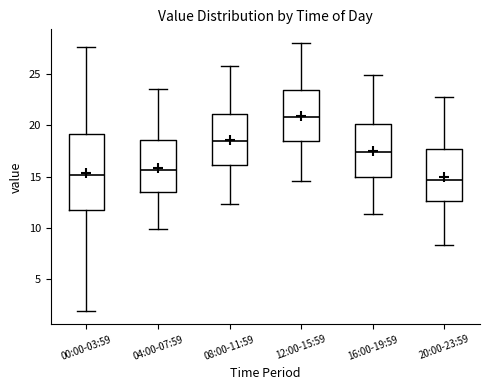

Reading left to right, transcribe this box plot: for each box, give where its median line is, the range the box spans, and where its two whiskers end, as read against the y-axis. The values are not printed on the chart, so give them approximately, as read against the axis.

00:00-03:59: median 15.0, box 12.0 to 19.0, whiskers 2.0 to 27.5
04:00-07:59: median 15.5, box 13.5 to 18.5, whiskers 10.0 to 23.5
08:00-11:59: median 18.5, box 16.0 to 21.0, whiskers 12.5 to 26.0
12:00-15:59: median 21.0, box 18.5 to 23.5, whiskers 14.5 to 28.0
16:00-19:59: median 17.5, box 15.0 to 20.0, whiskers 11.5 to 25.0
20:00-23:59: median 14.5, box 12.5 to 17.5, whiskers 8.5 to 23.0